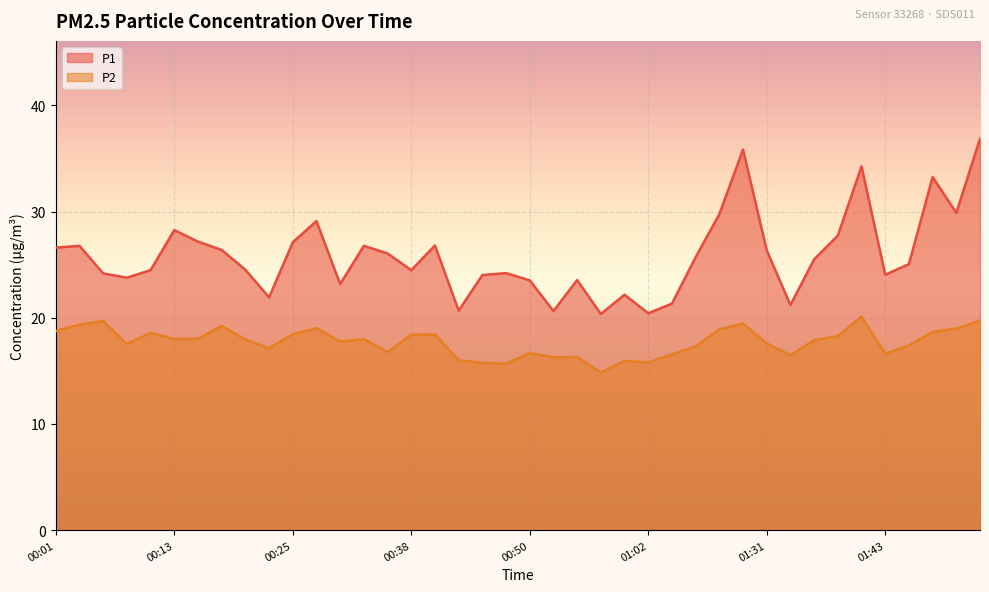

What is the total value across all series at 01:15?

48.6